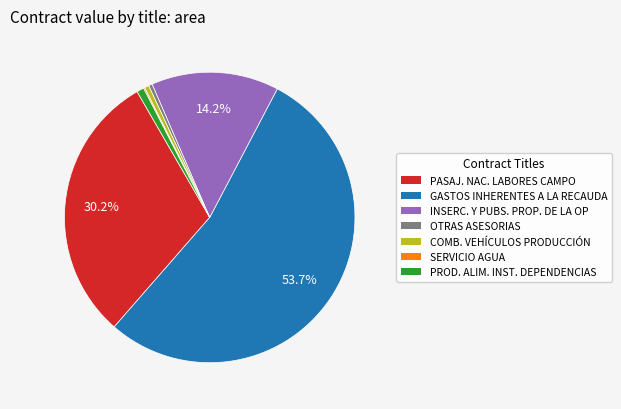

Is it true that OTRAS ASESORIAS is 7% of the pie?

False